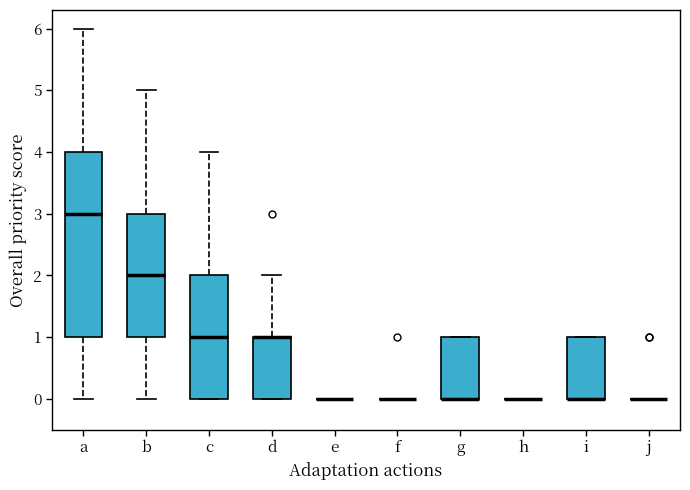

Reading left to right, read every box against the y-axis: the position of its median line, the range the box covers, and the ends of its whiskers. The values are not printed on the chart, so give them approximately, as read against the axis.

a: median 3, box 1 to 4, whiskers 0 to 6
b: median 2, box 1 to 3, whiskers 0 to 5
c: median 1, box 0 to 2, whiskers 0 to 4
d: median 1 (drawn on the box's upper edge), box 0 to 1, whiskers 0 to 2
e: box collapsed to a line at 0, whiskers 0 to 0
f: box collapsed to a line at 0, whiskers 0 to 0
g: median 0 (drawn on the box's lower edge), box 0 to 1, whiskers 0 to 1
h: box collapsed to a line at 0, whiskers 0 to 0
i: median 0 (drawn on the box's lower edge), box 0 to 1, whiskers 0 to 1
j: box collapsed to a line at 0, whiskers 0 to 0